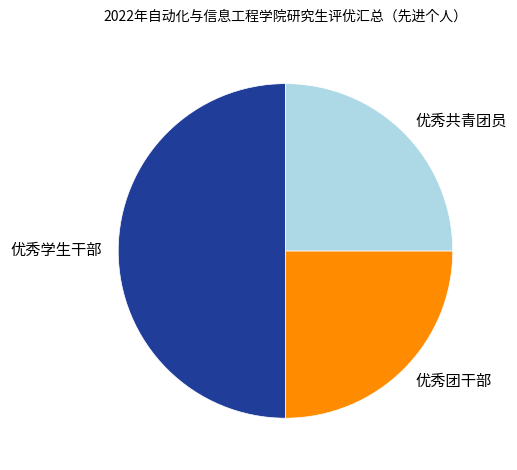

Which slice is the largest?

优秀学生干部